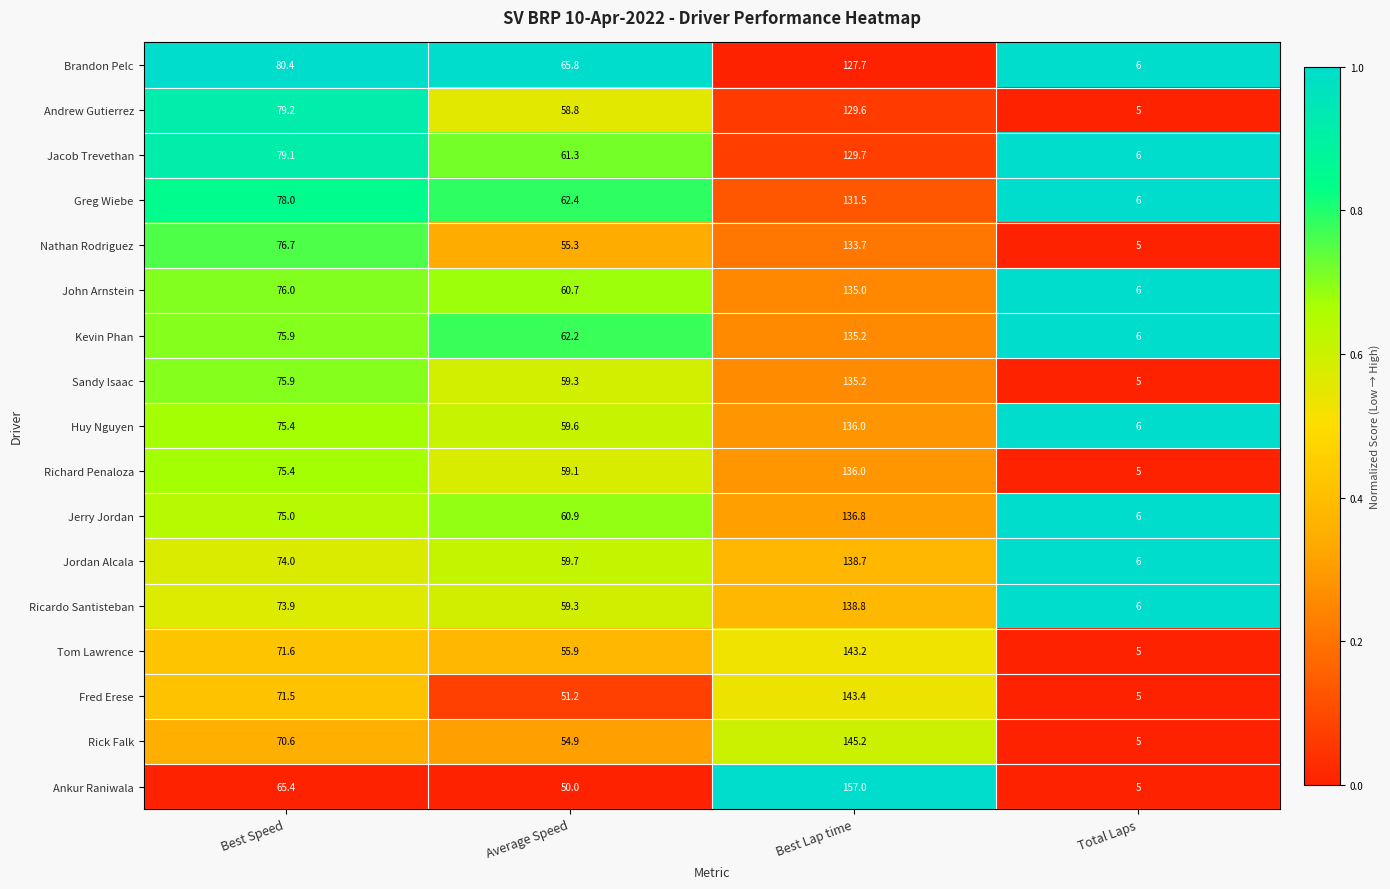

What is the average value of the Andrew Gutierrez series?

68.2